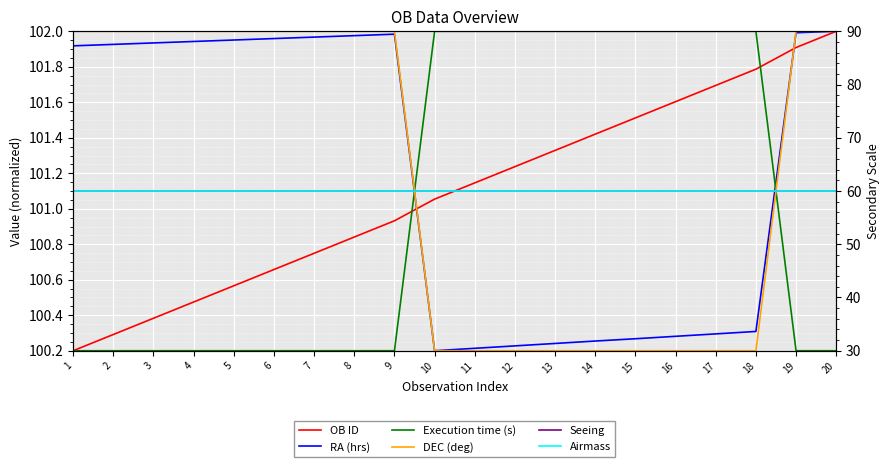

Between 3 and 4, which series saw the biggest shift?

OB ID